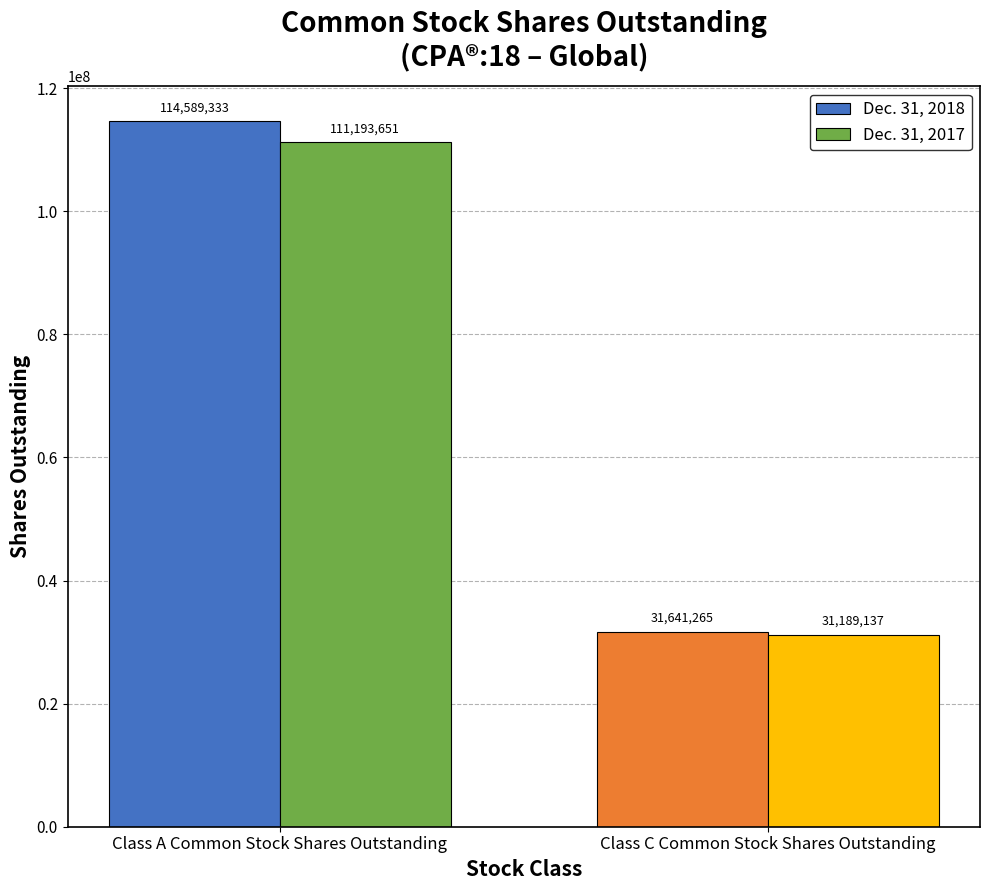

Which series changed the most between Class A Common Stock Shares Outstanding and Class C Common Stock Shares Outstanding?

Dec. 31, 2018